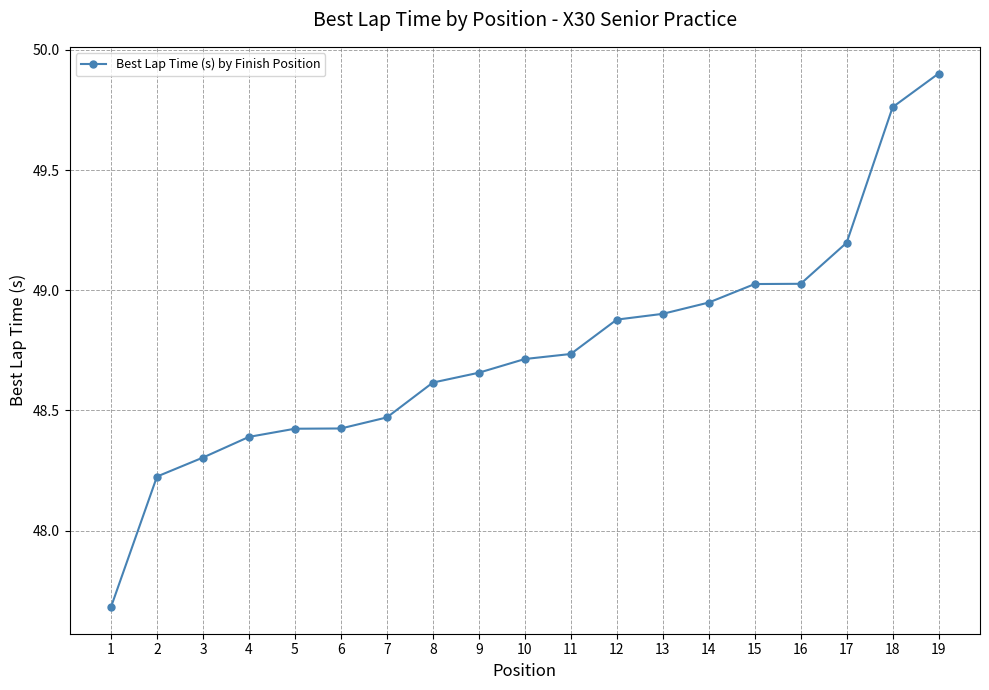

Which has a higher value, 17 or 11?

17